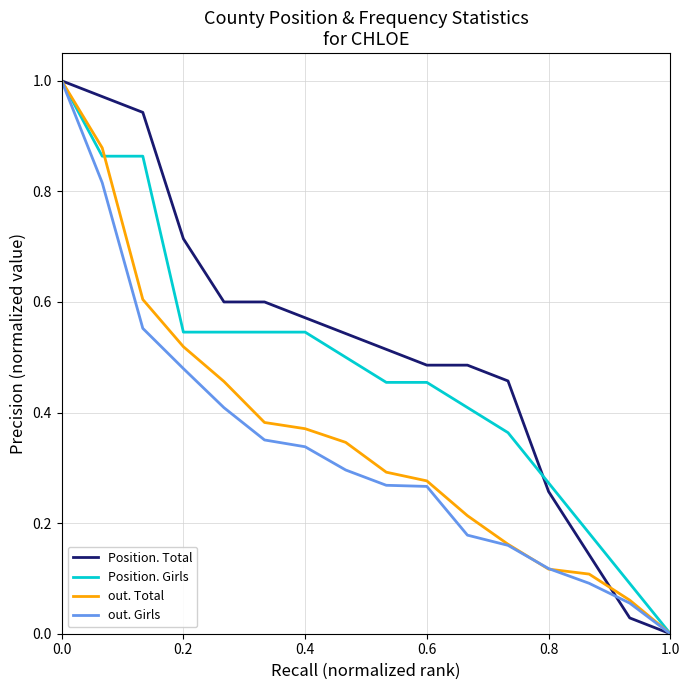

Which series has the largest total across all categories?

Position. Total